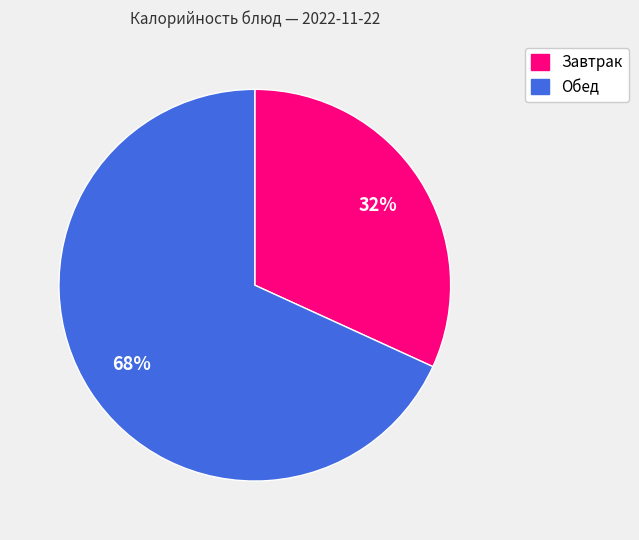

To the nearest percent, what is the difference between the largest and smallest slice percentages?

36%